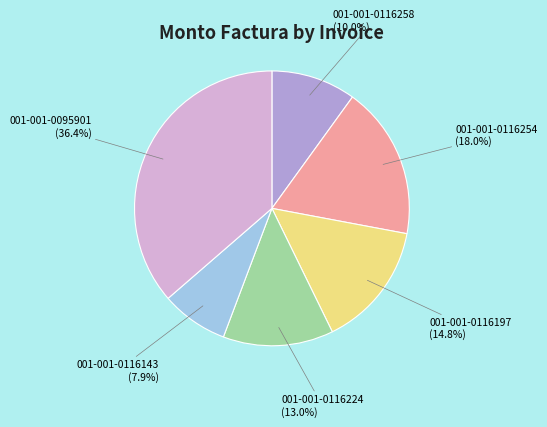

Is there a majority slice in this chart?

No